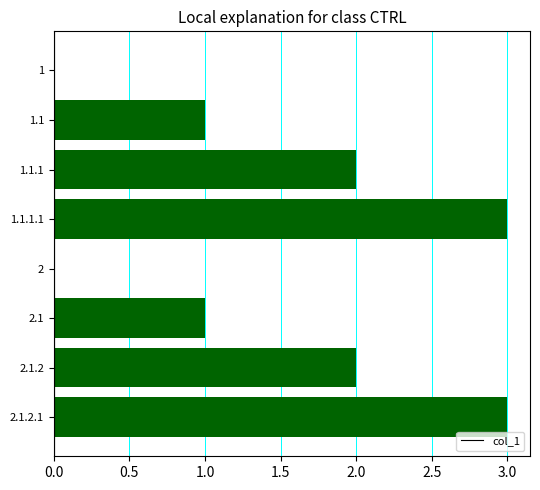

What is the sum of all values?

12